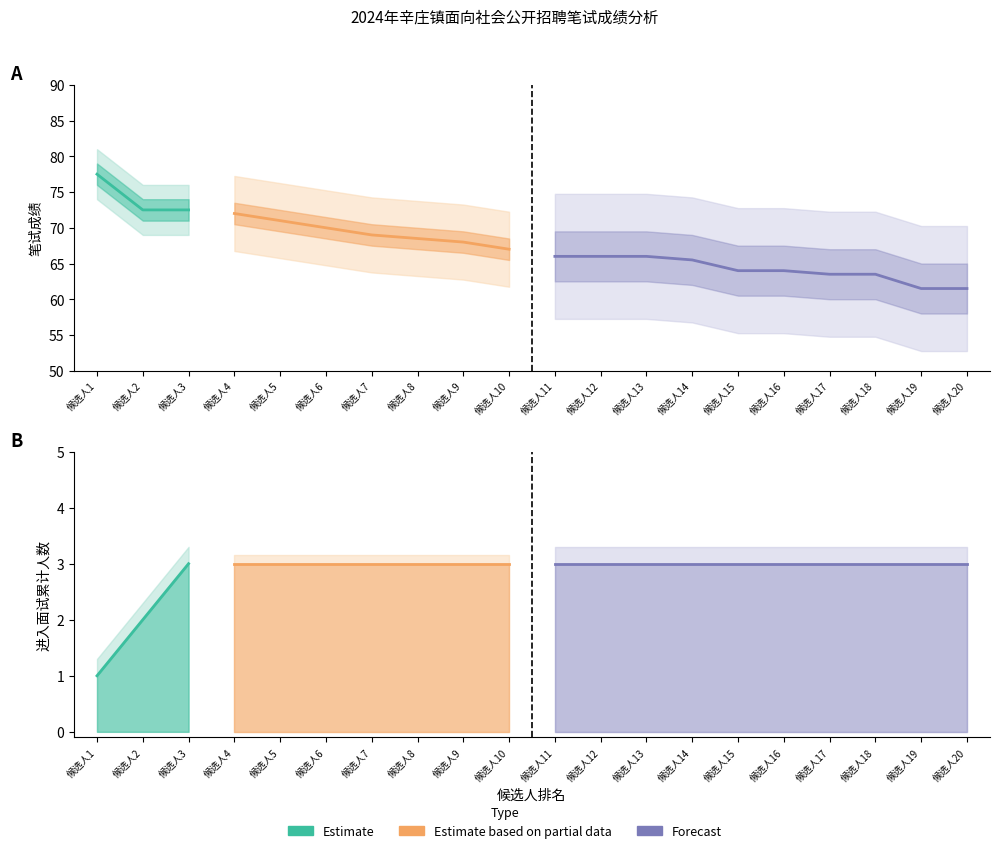

Where is 笔试成绩 nearest to the value 69?

7